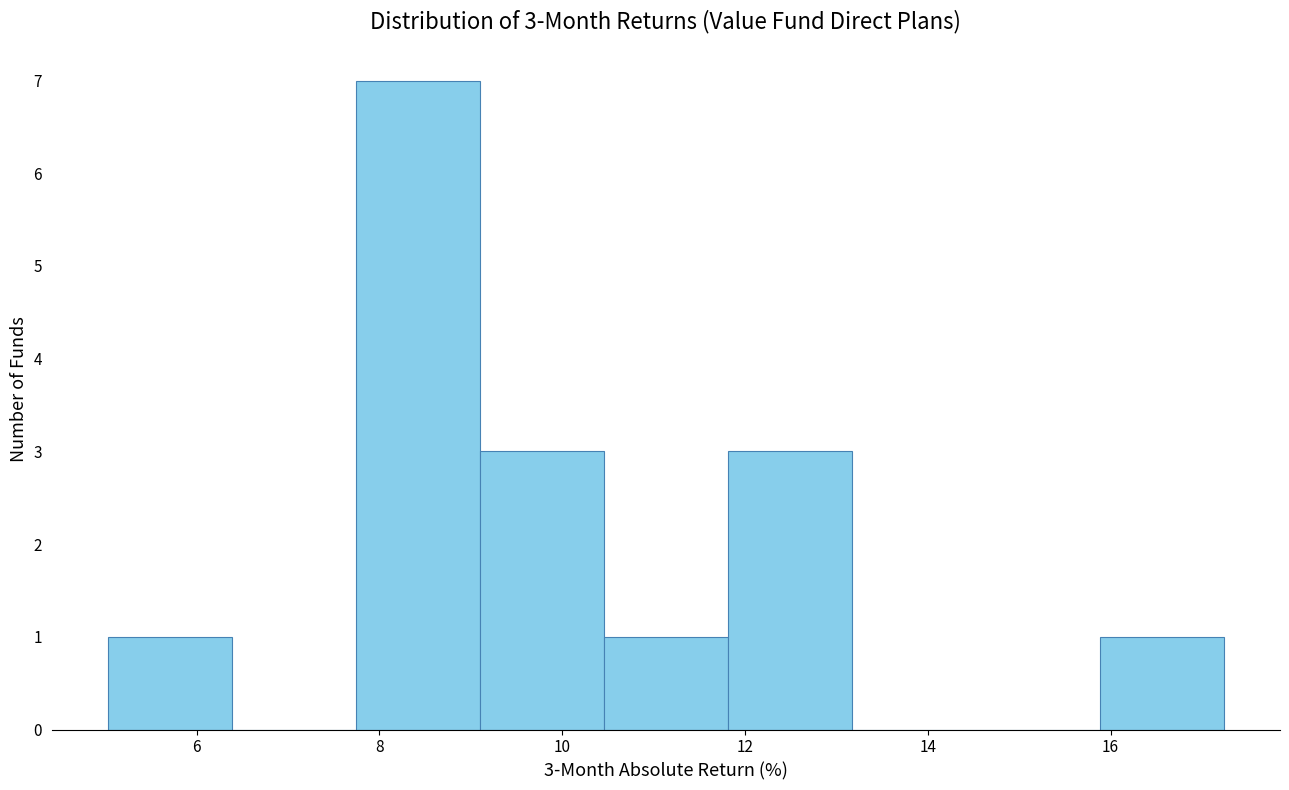

Which range on the x-axis has the tallest bar?

7.8 to 9.0